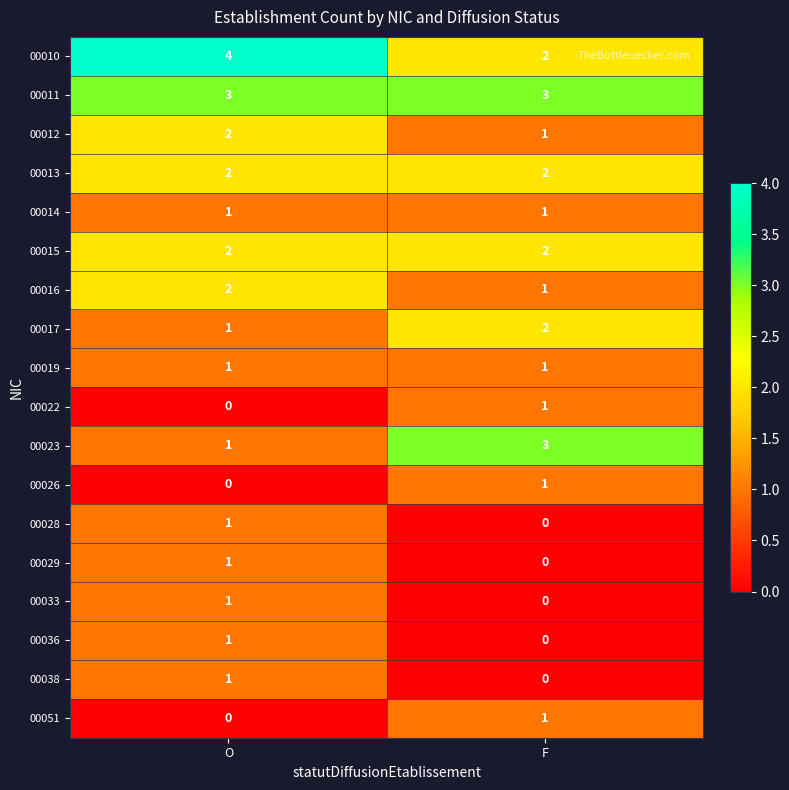

The 00036 series shows 1 at O. True or false?

True